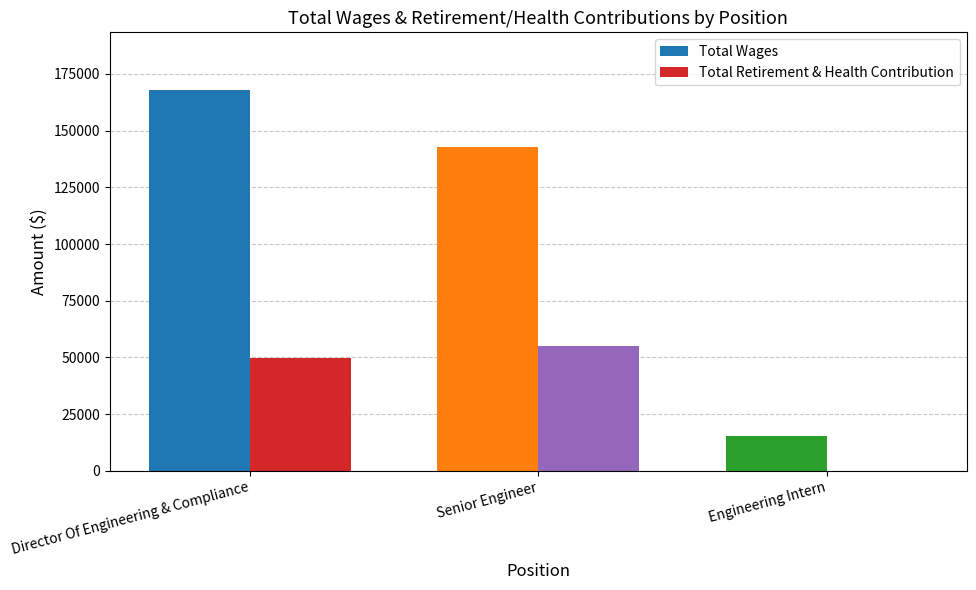

Is it true that Total Retirement & Health Contribution equals 94034 at Senior Engineer?

False